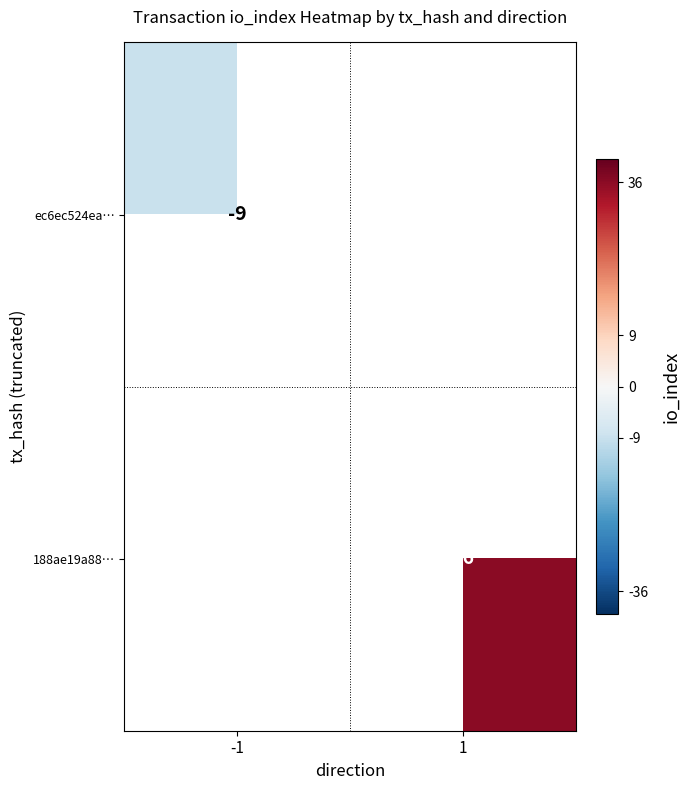

How many categories are shown in the chart?

2